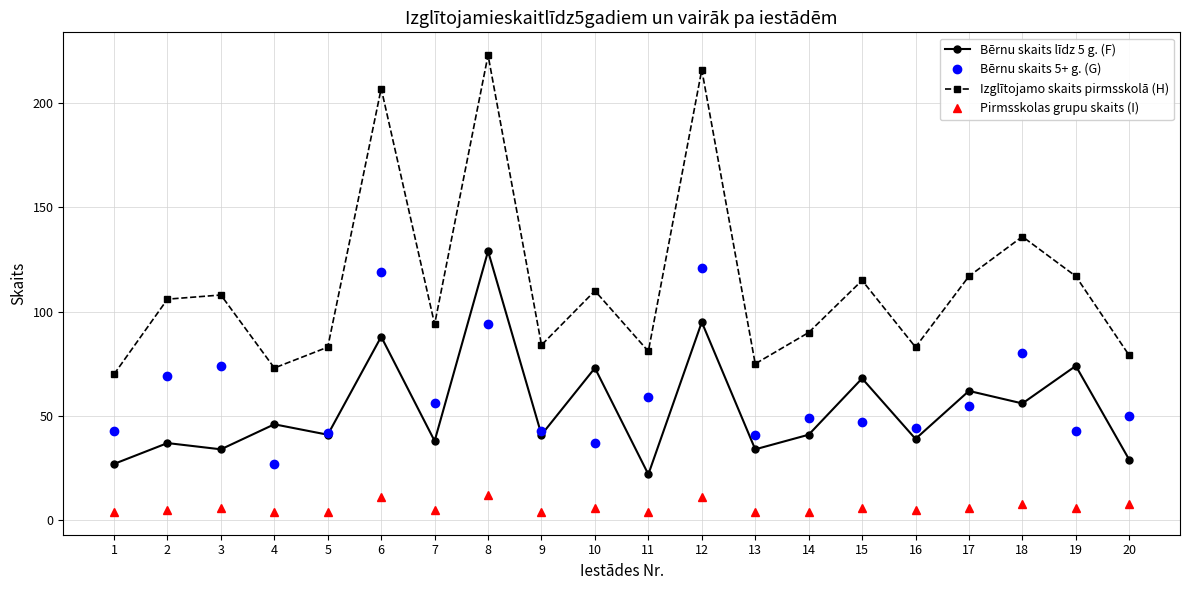

True or false: Pirmsskolas grupu skaits (I) and Izglītojamo skaits pirmsskolā (H) cross at least once.

False